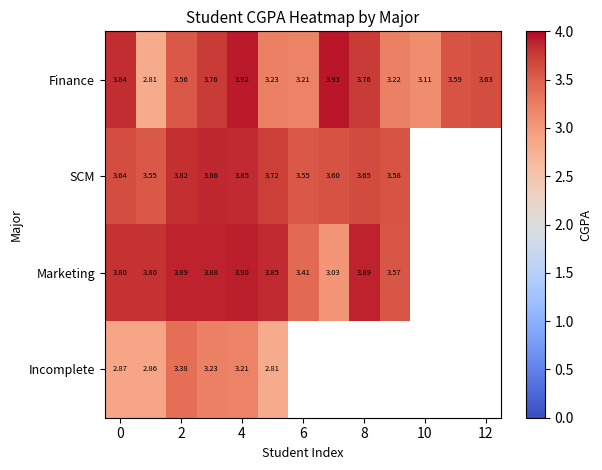

Rank the series at 2 from highest to lowest value.

Marketing, SCM, Finance, Incomplete